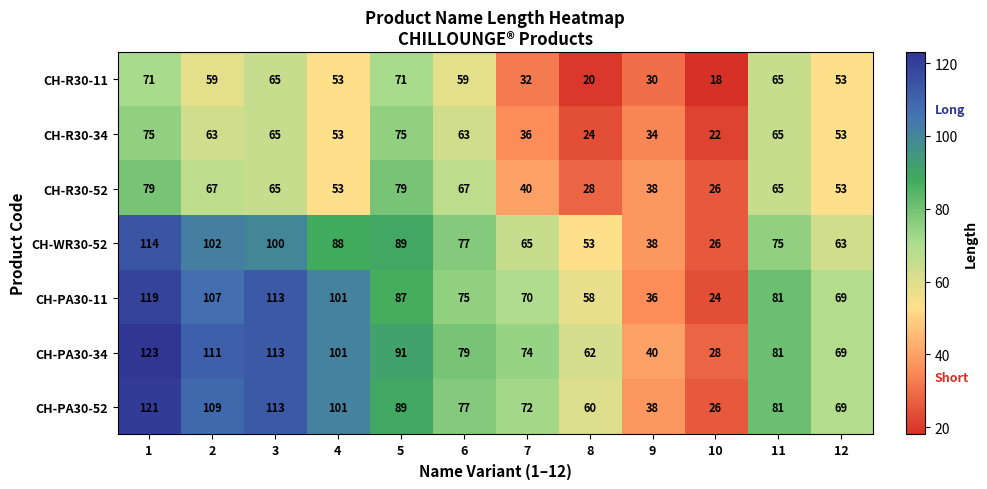

What is the difference between the highest and lowest values at 8?

42